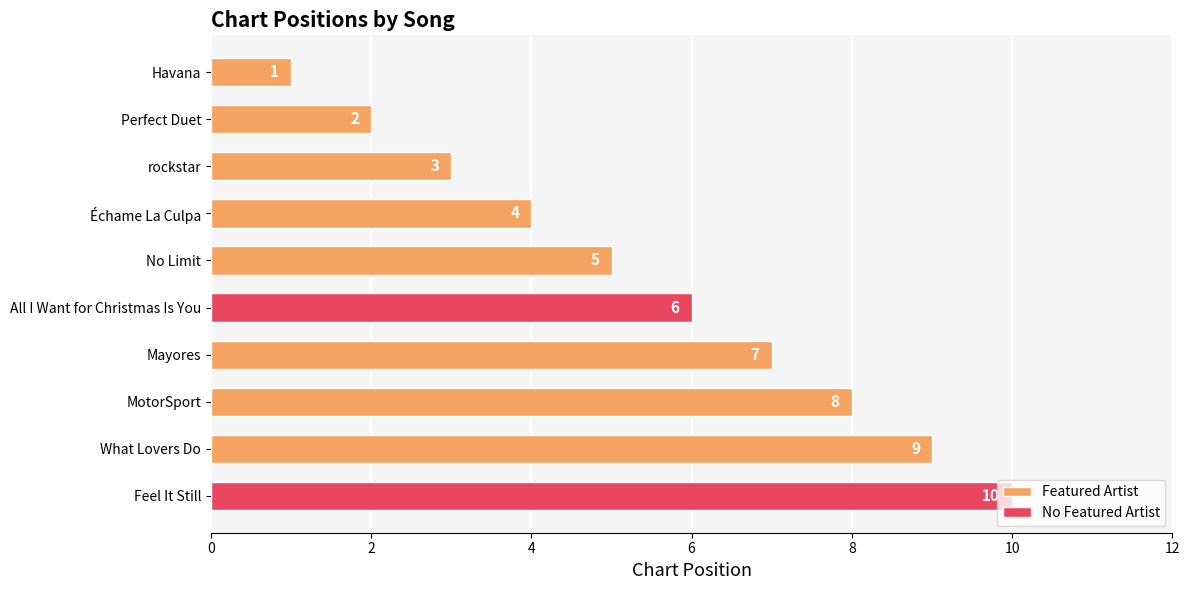

What is the difference between the maximum and second lowest values?

8